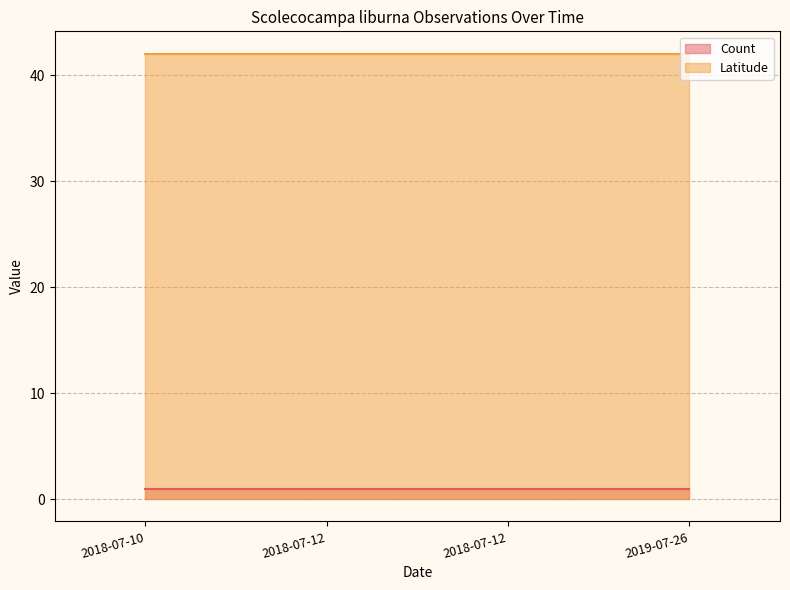

What is the average value of the Latitude series?

42.0